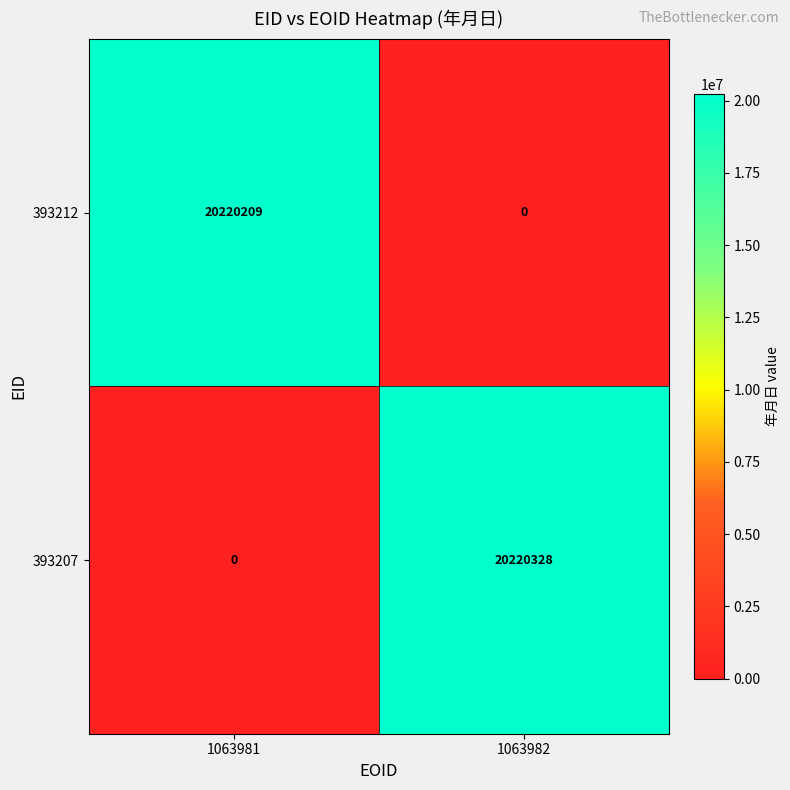

What is the approximate value of 393212 at 1063981, to the nearest 100?

20220200